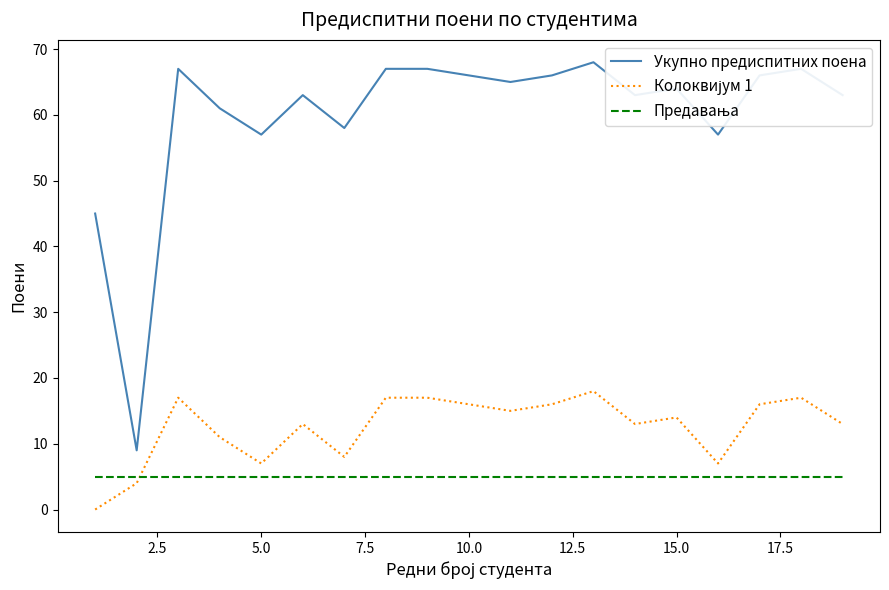

What is the maximum value shown in the chart?

68